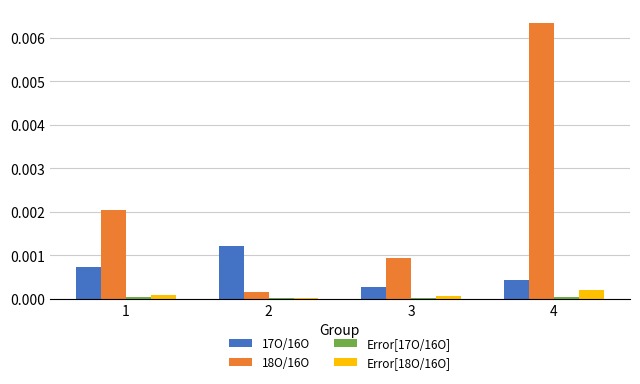

Which series has the largest total across all categories?

18O/16O